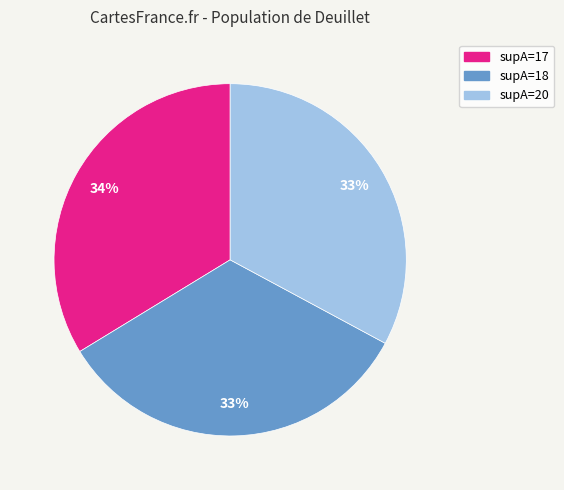

Does any single category account for the majority?

No